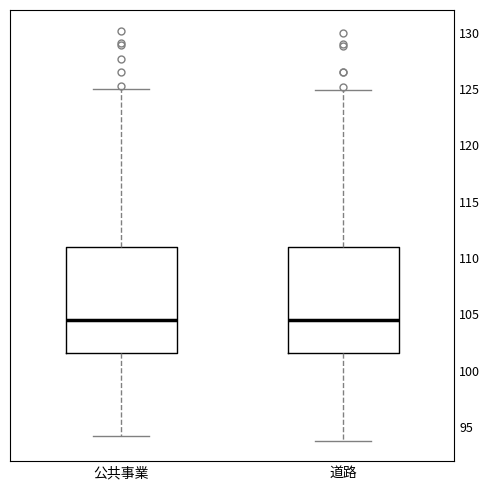

Reading left to right, transcribe this box plot: for each box, give where its median line is, the range the box spans, and where its two whiskers end, as read against the y-axis. The values are not printed on the chart, so give them approximately, as read against the axis.

公共事業: median 104.5, box 101.5 to 111.0, whiskers 94.0 to 125.0
道路: median 104.5, box 101.5 to 111.0, whiskers 94.0 to 125.0